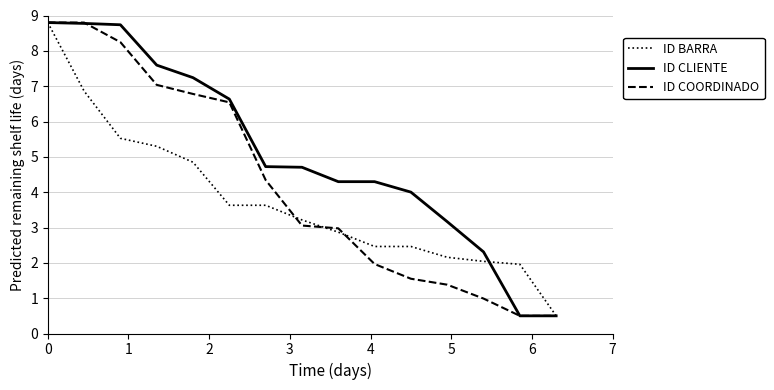

List the series in order of their overall mean, highest first.

ID CLIENTE, ID COORDINADO, ID BARRA